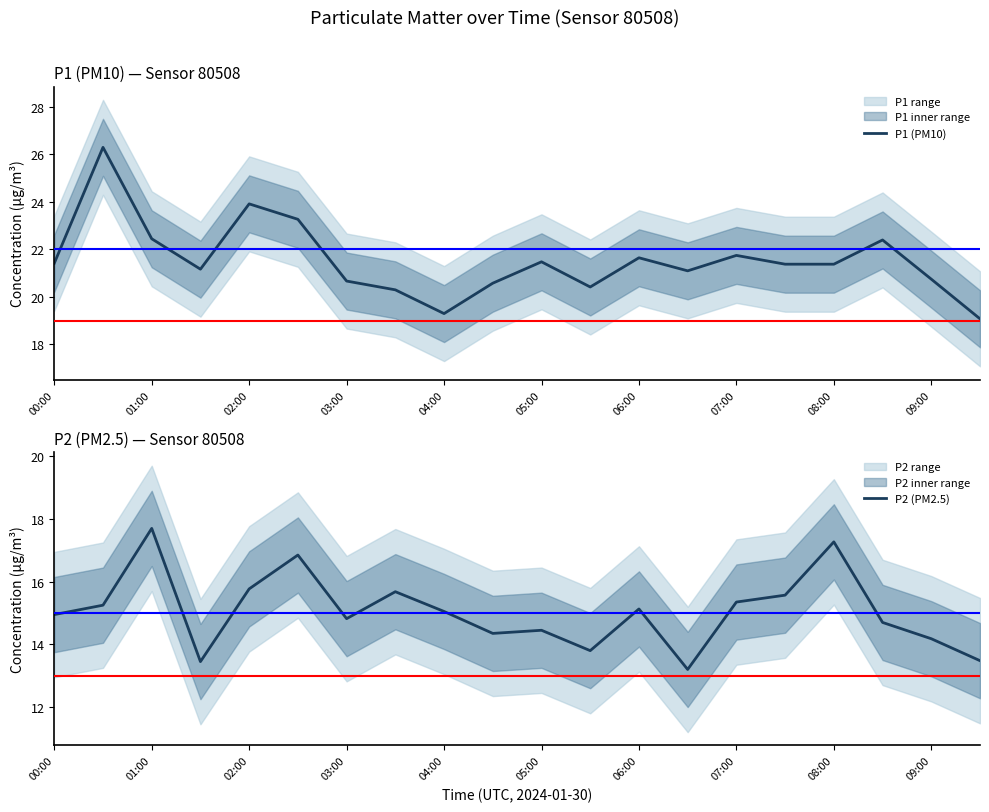

True or false: P2 (PM2.5) has more than 2 points higher than both neighbors.

True